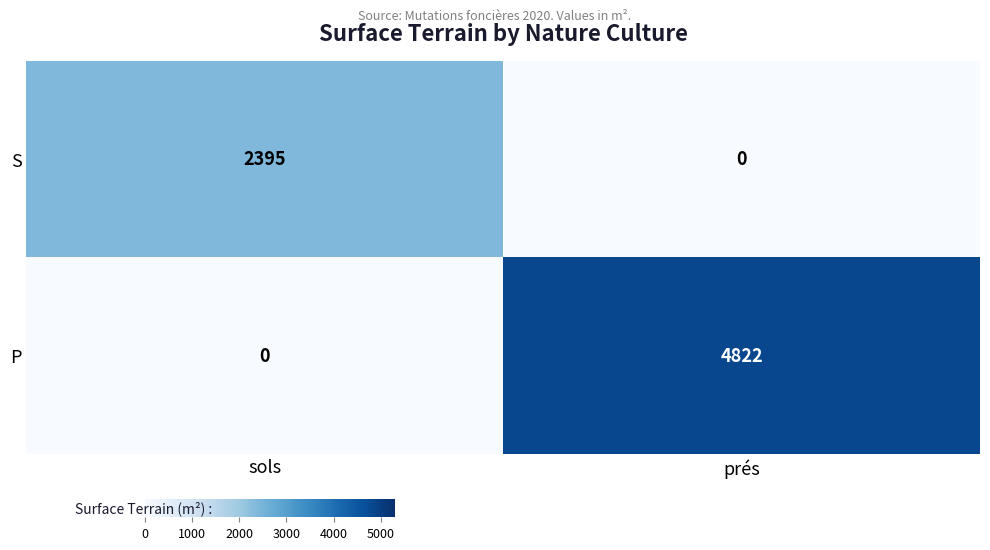

What is the difference between the maximum and minimum values in the P series?

4822